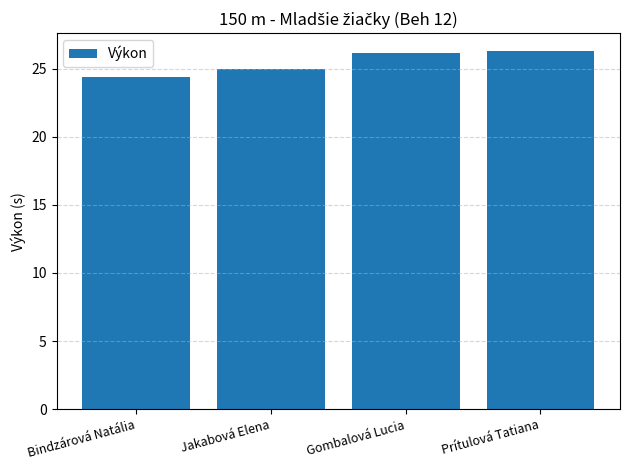

Does the chart contain stacked bars?

No